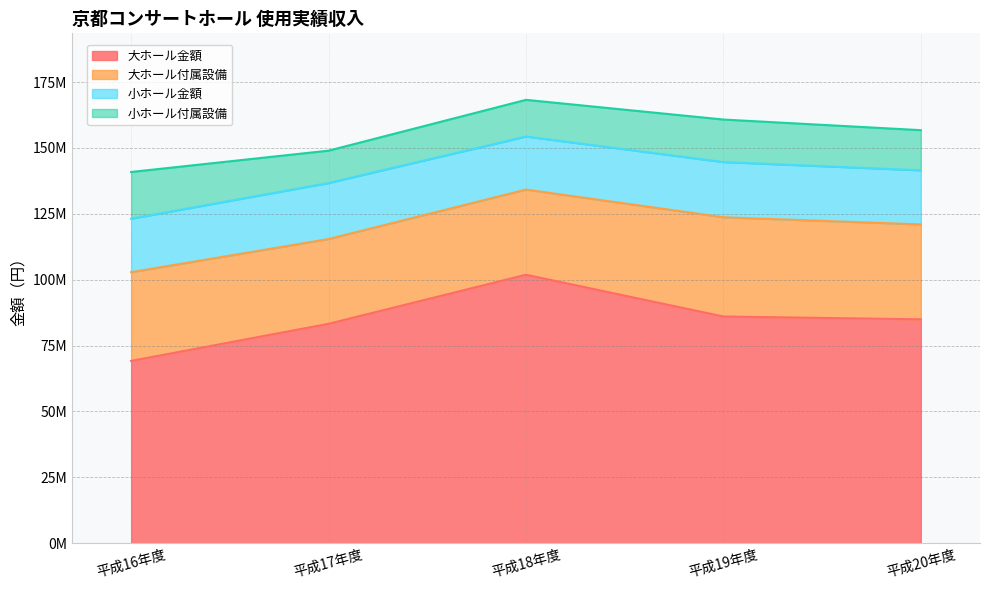

How many series are shown in this chart?

4